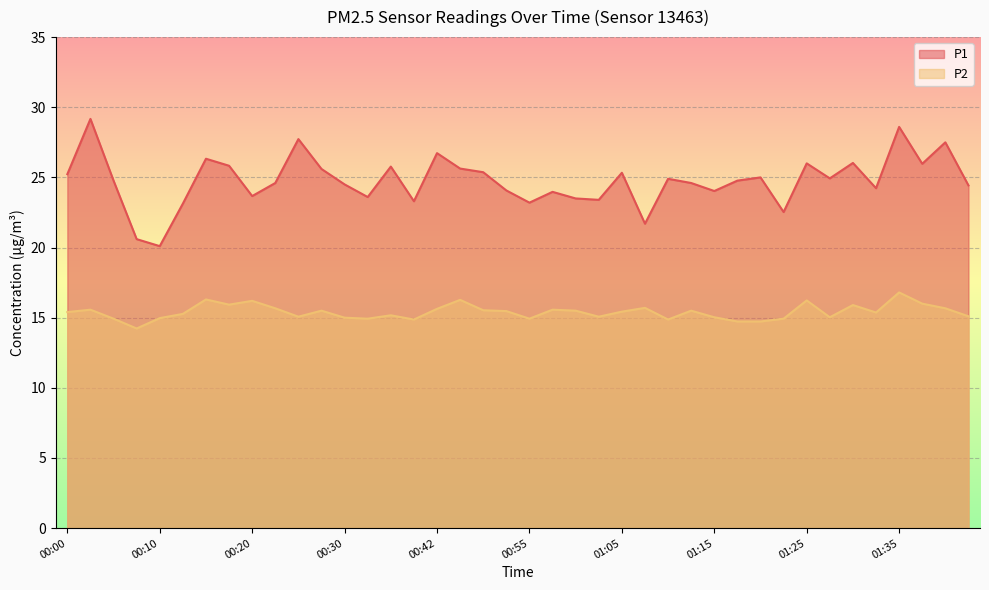

What are all the series names shown in the legend?

P1, P2